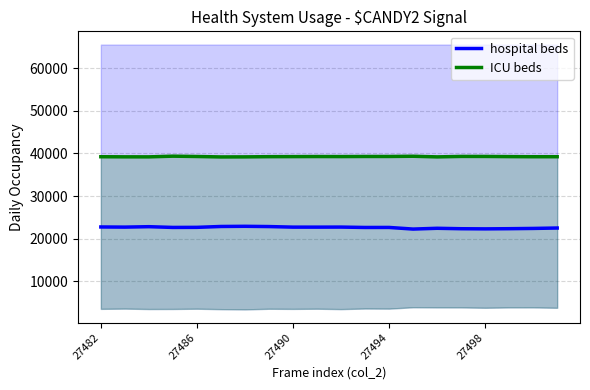

Is it true that ICU beds equals 39260 at 27490?

True